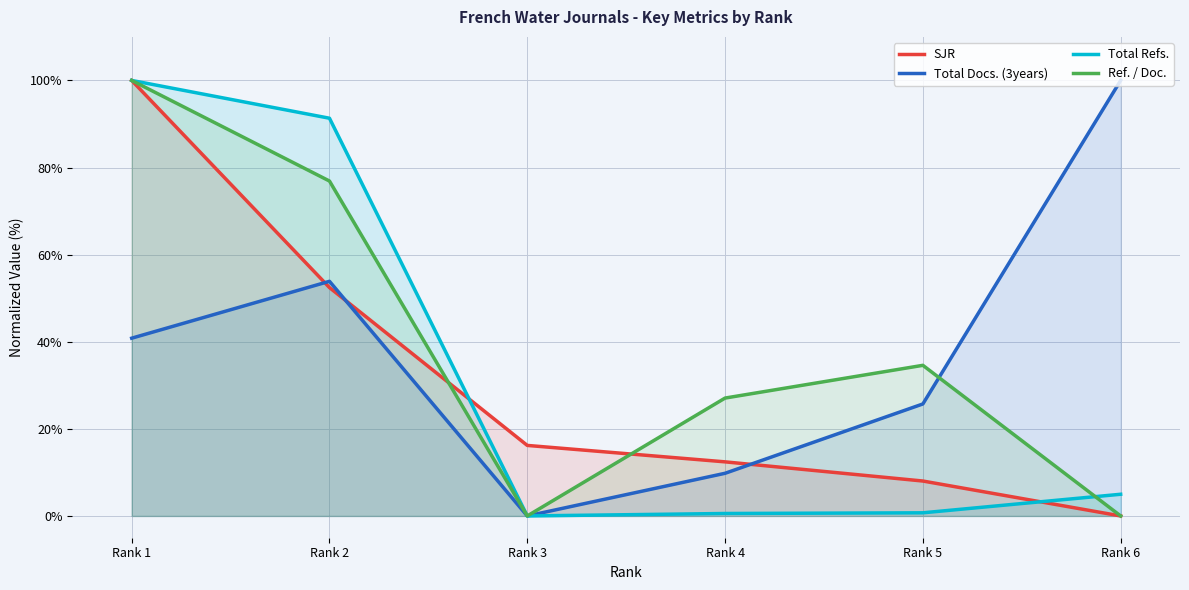

Between Rank 2 and Rank 4, which series saw the biggest shift?

Total Refs.